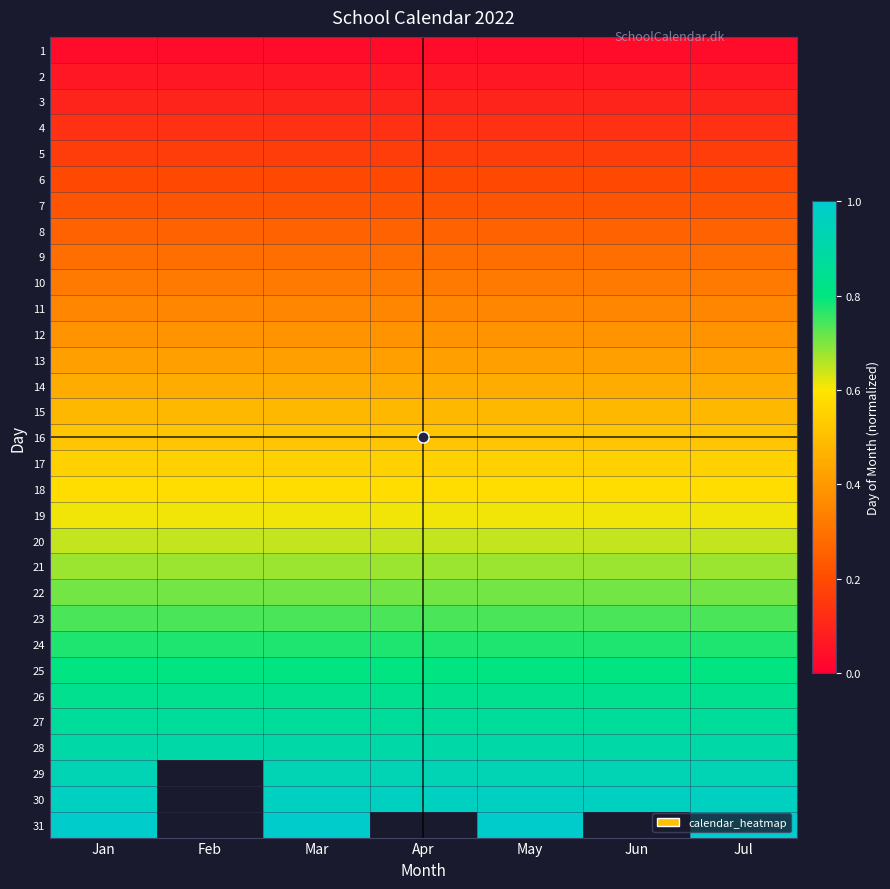

List the series in order of their peak value, lowest first.

1, 2, 3, 4, 5, 6, 7, 8, 9, 10, 11, 12, 13, 14, 15, 16, 17, 18, 19, 20, 21, 22, 23, 24, 25, 26, 27, 28, 29, 30, 31